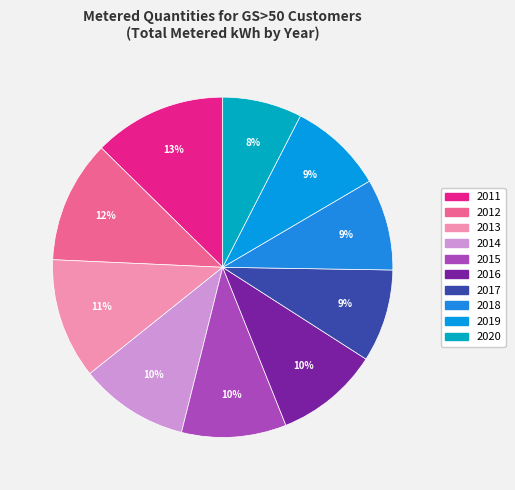

Count the number of slices in the pie.

10